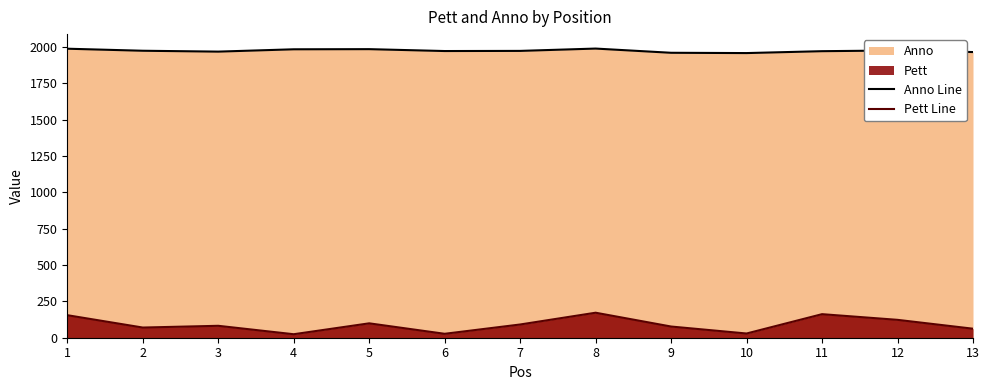

Count the number of data series in this chart.

2